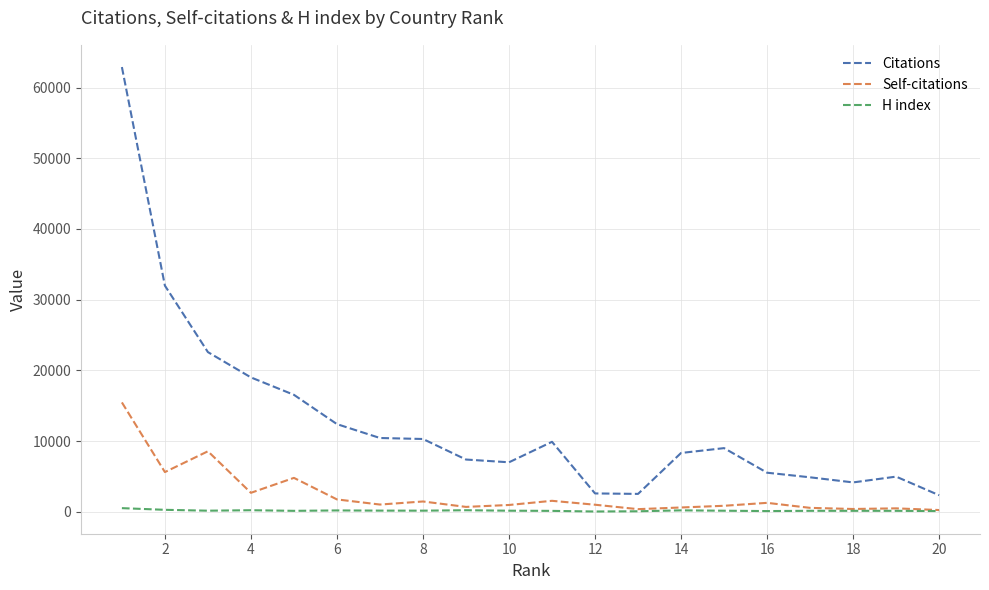

How many distinct data groups are displayed?

3